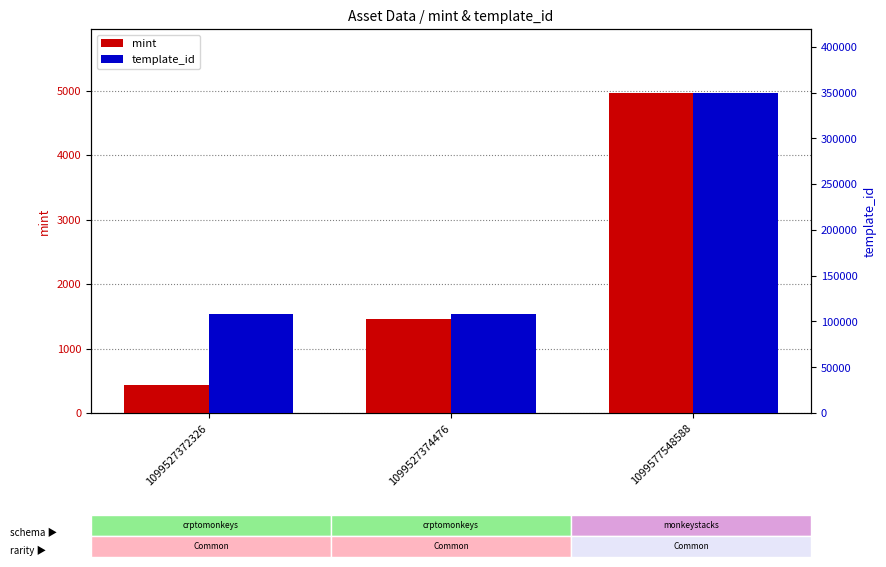

Where is template_id nearest to the value 229003?

1099527372326